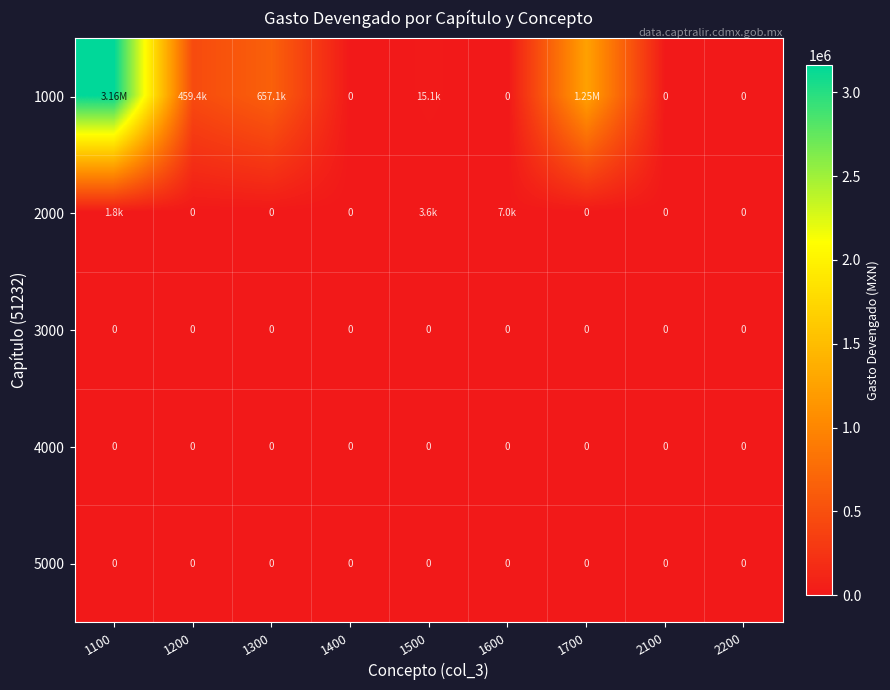

What is the difference between the maximum and minimum values in the 2000 series?

7018.6